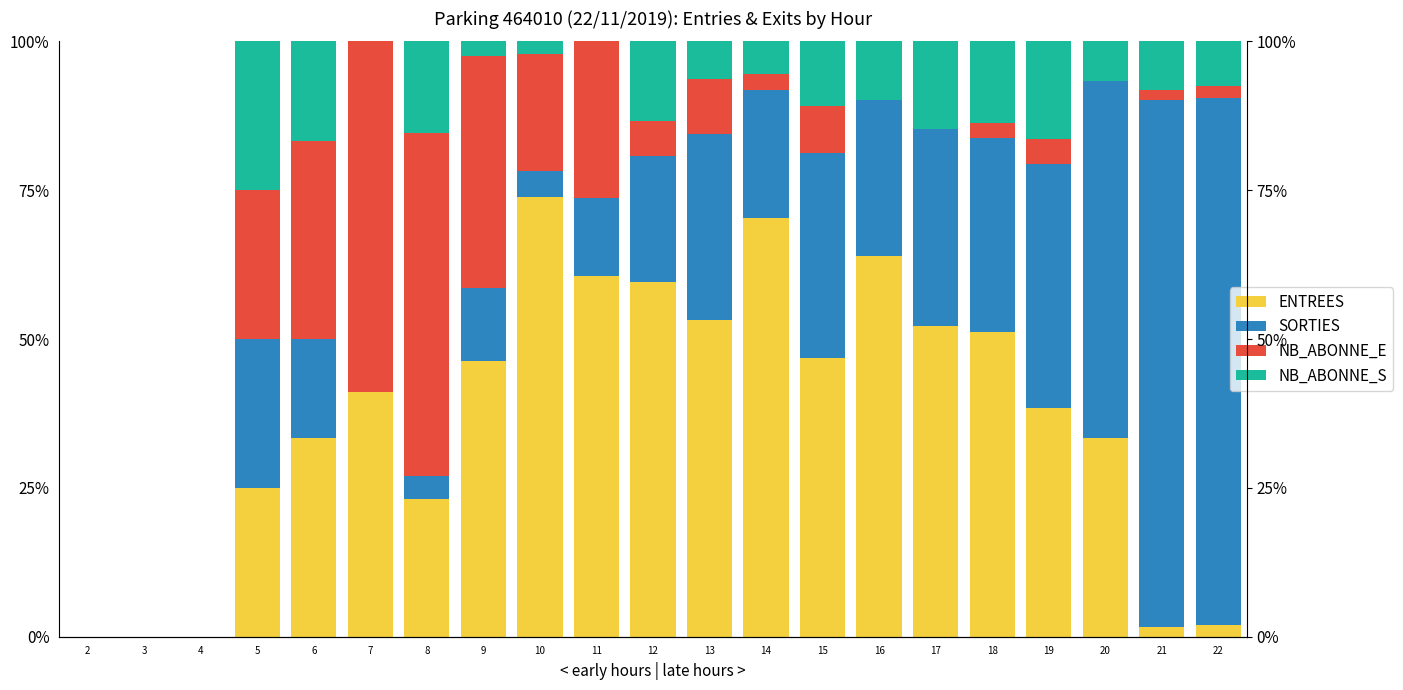

Where does the SORTIES series first go above 21?

5